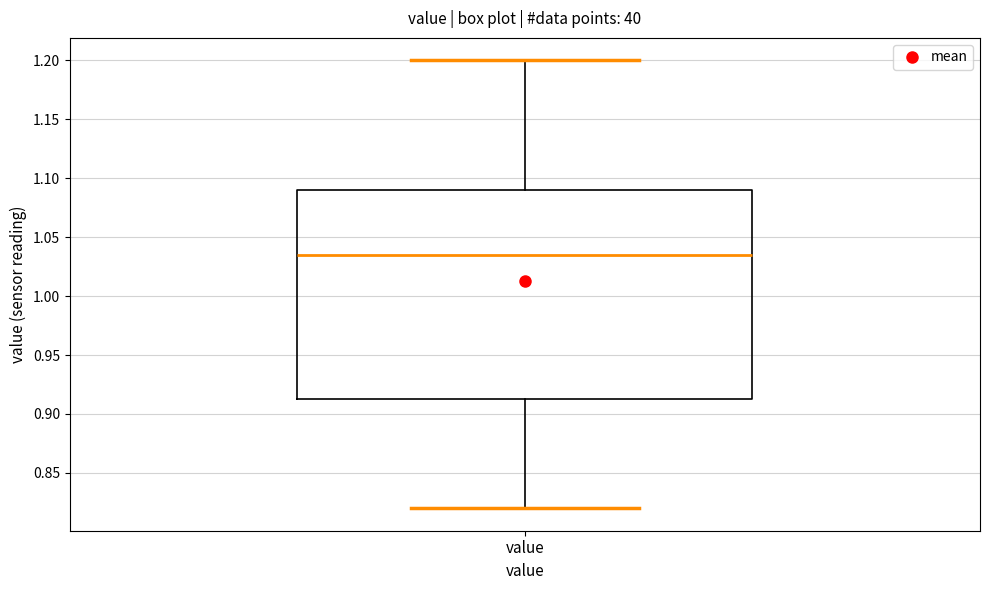

Where is the upper edge of the box for value on the y-axis? The values are not printed on the chart, so give them approximately, as read against the axis.

1.090